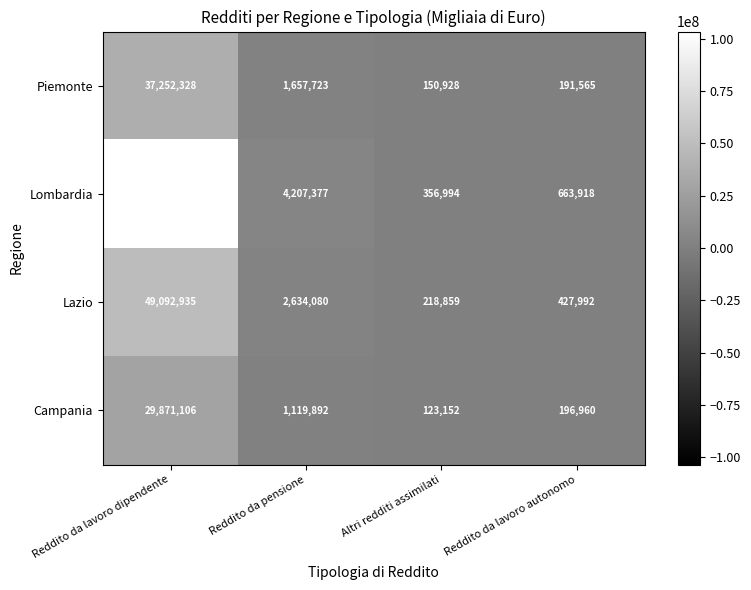

Where does the Piemonte series first go above 1657723?

Reddito da lavoro dipendente